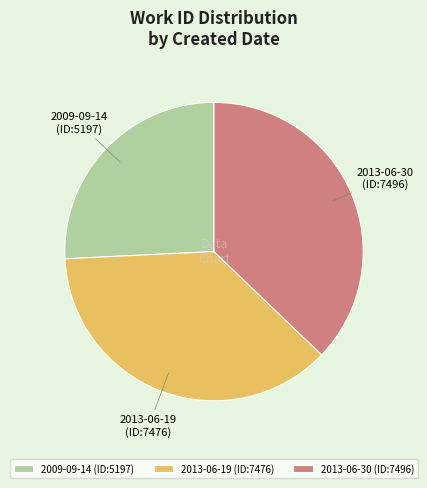

Count the number of slices in the pie.

3